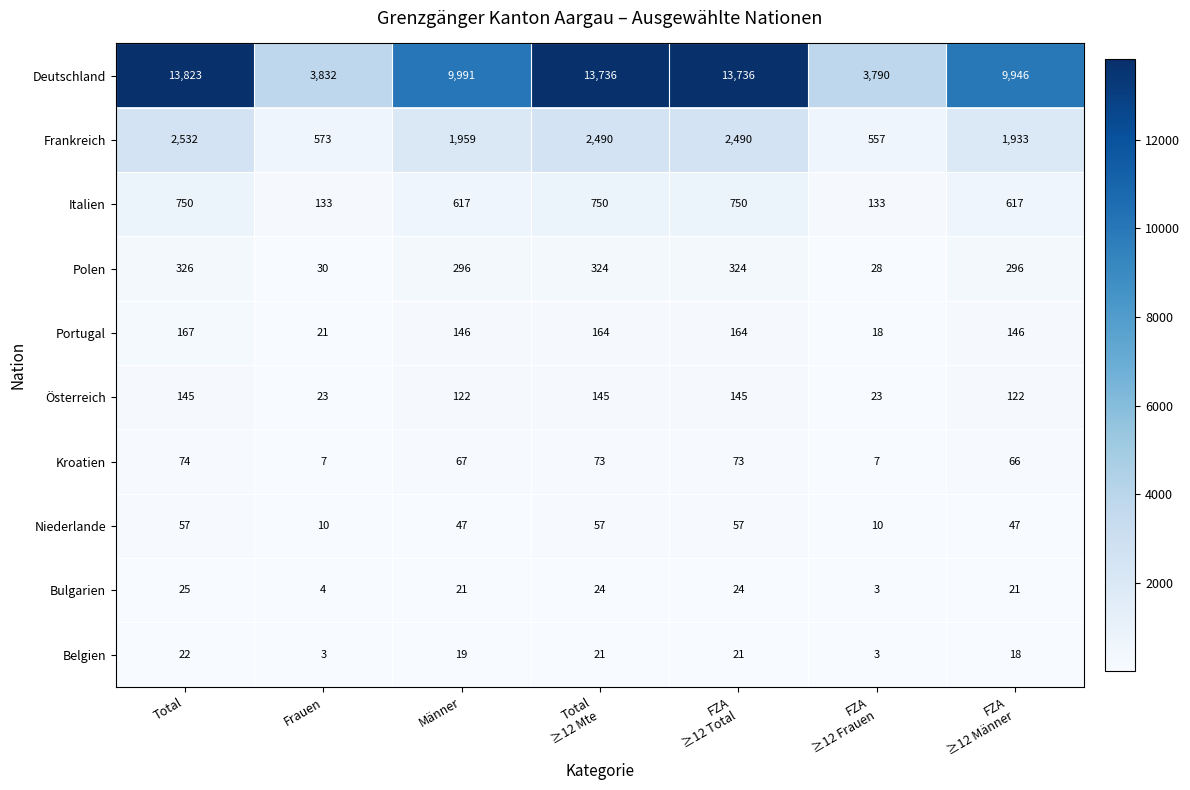

What is the maximum value shown in the chart?

13823